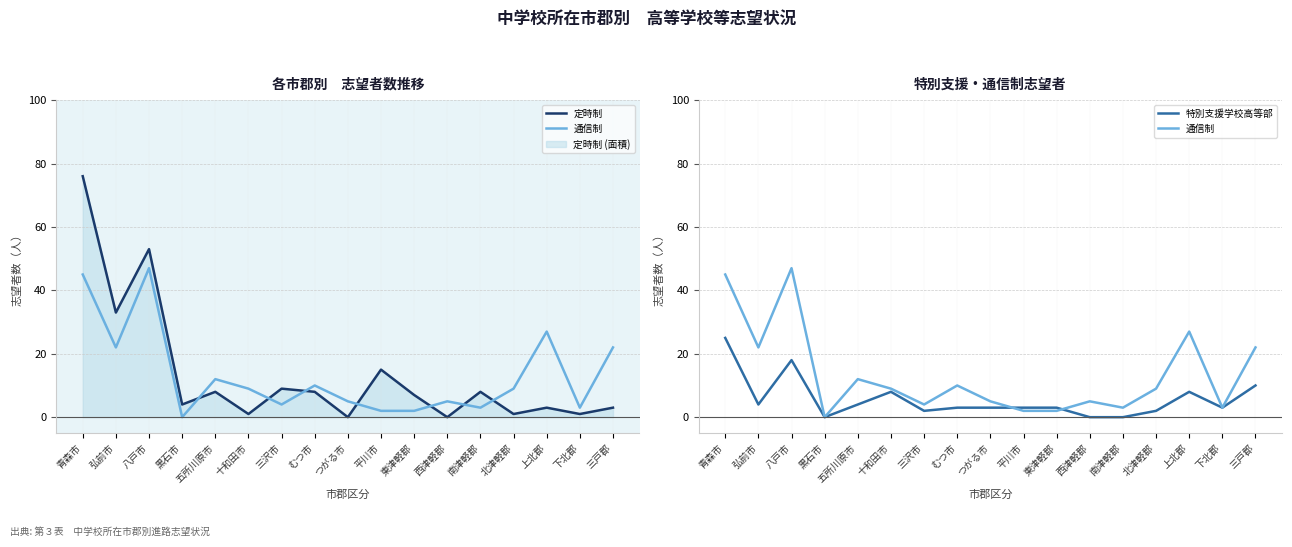

How many data points in 通信制 are less than 9?

8